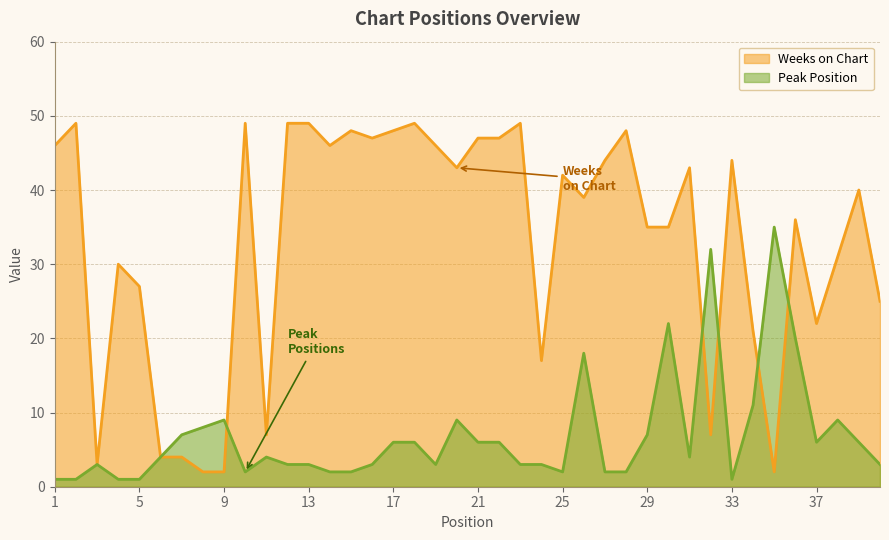

Rank the series at 26 from highest to lowest value.

Weeks on Chart, Peak Position